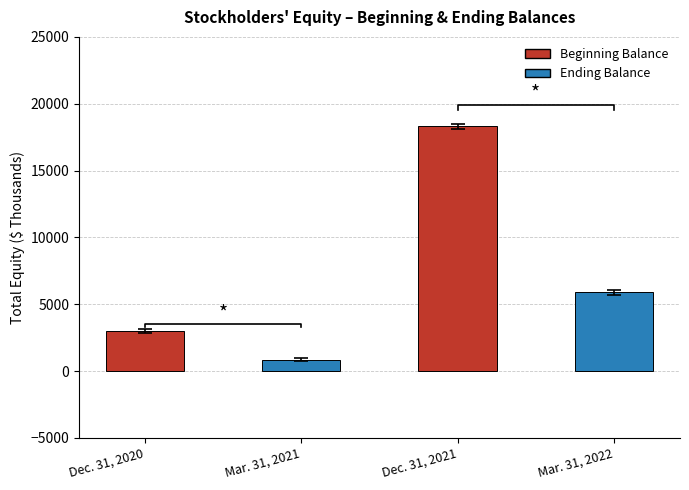

What is the ratio of the value at Mar. 31, 2022 to the value at Dec. 31, 2020?

1.9